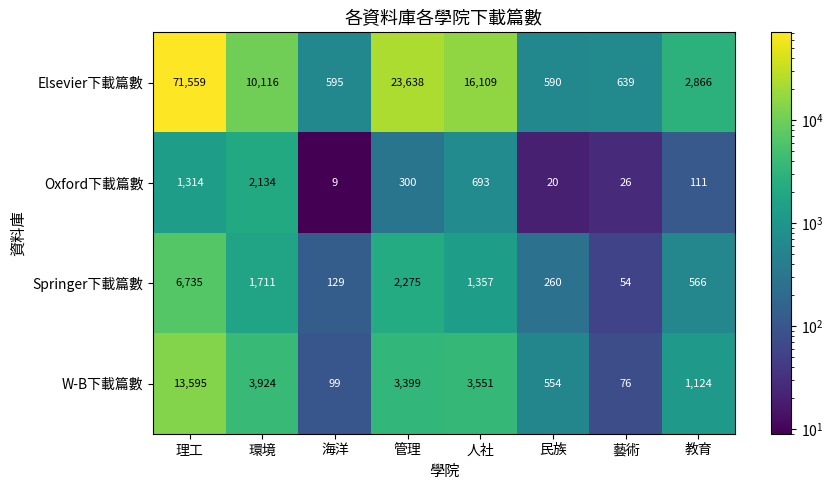

Which series has the largest total across all categories?

Elsevier下載篇數